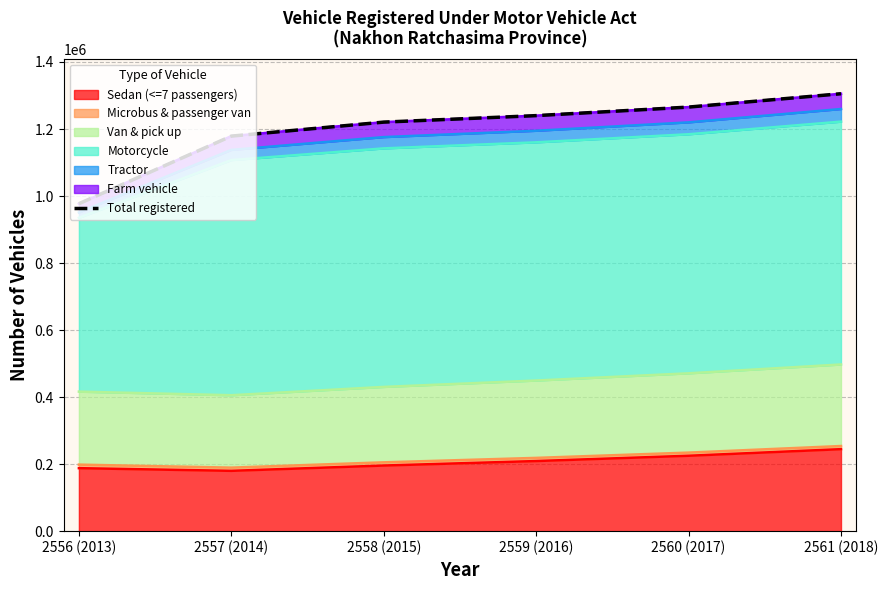

What is the maximum value for Sedan (<=7 passengers)?

244702